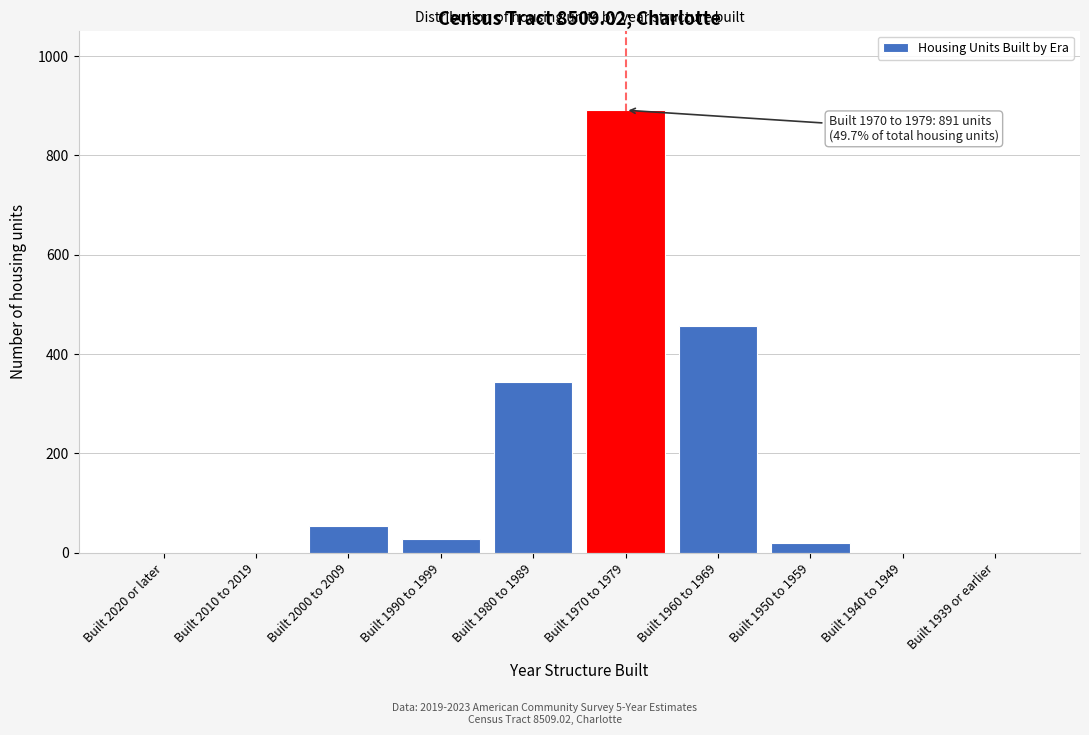

Reading left to right, list all the values displayed in this chart.

Built 2020 or later=0	Built 2010 to 2019=0	Built 2000 to 2009=53	Built 1990 to 1999=28	Built 1980 to 1989=344	Built 1970 to 1979=891	Built 1960 to 1969=457	Built 1950 to 1959=19	Built 1940 to 1949=0	Built 1939 or earlier=0